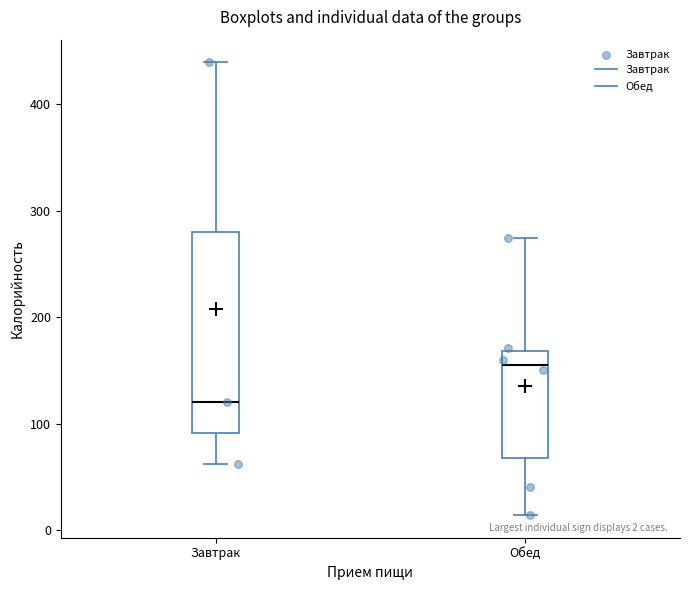

Which box has the highest median line?

Обед